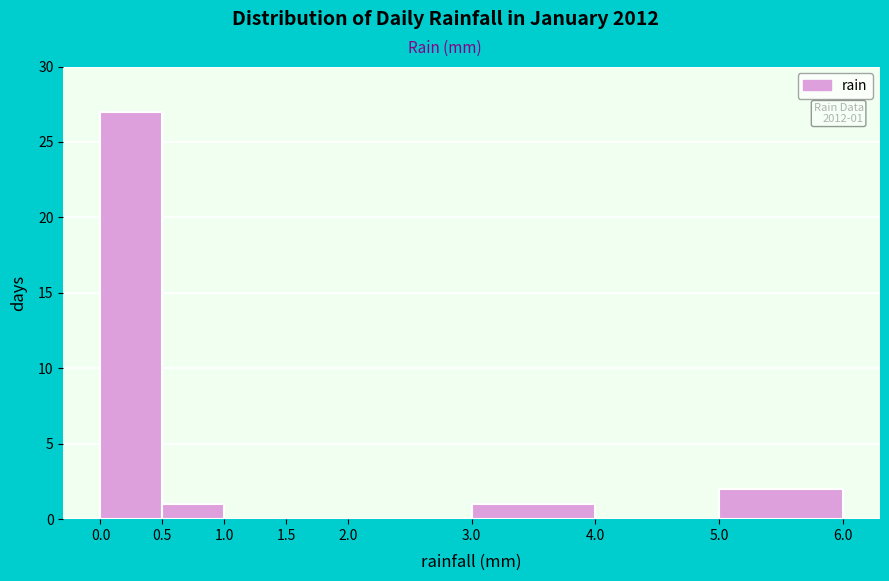

Over which range of the x-axis is the bar tallest?

0.0 to 0.5